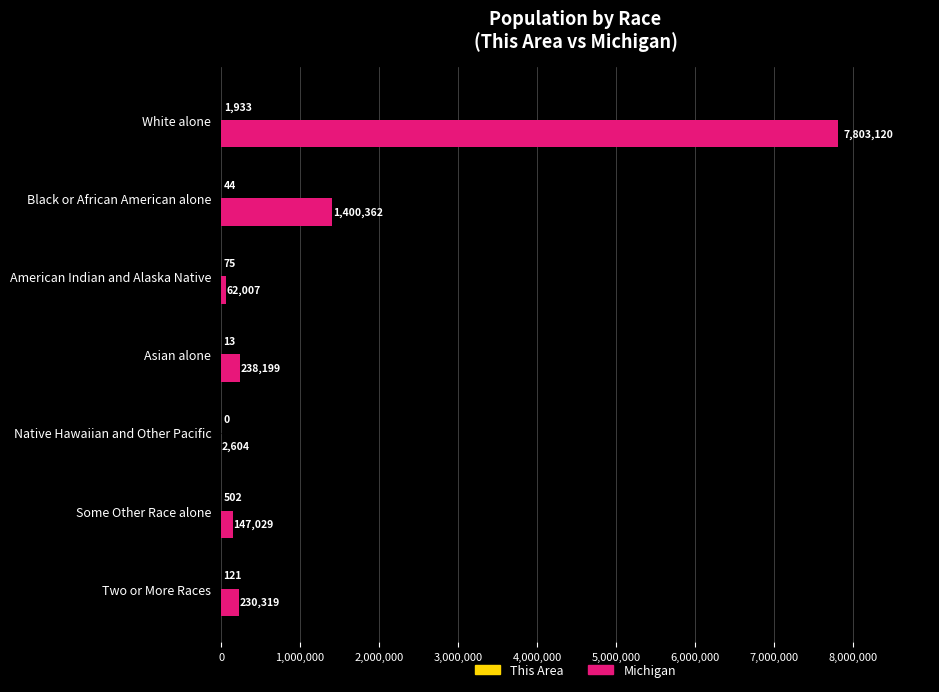

Between White alone and American Indian and Alaska Native, which series saw the biggest shift?

Michigan